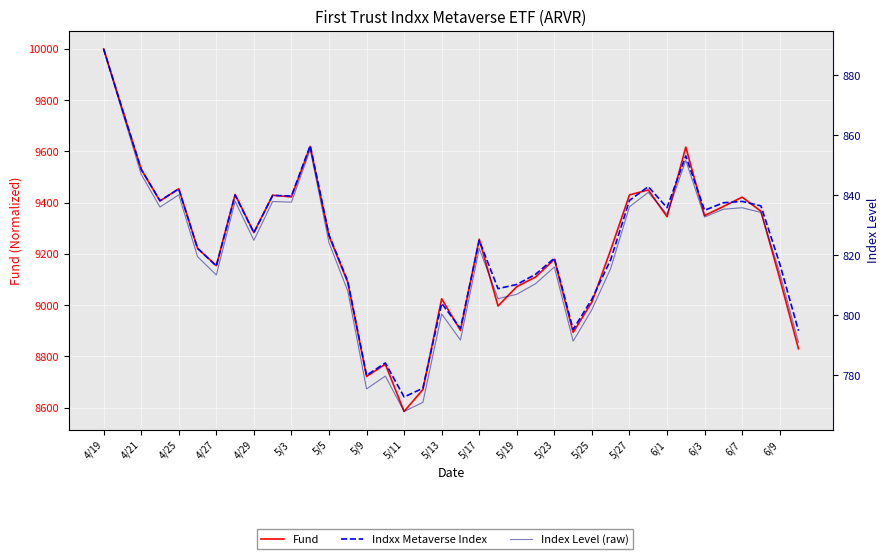

Which series has the widest spread of values?

Fund